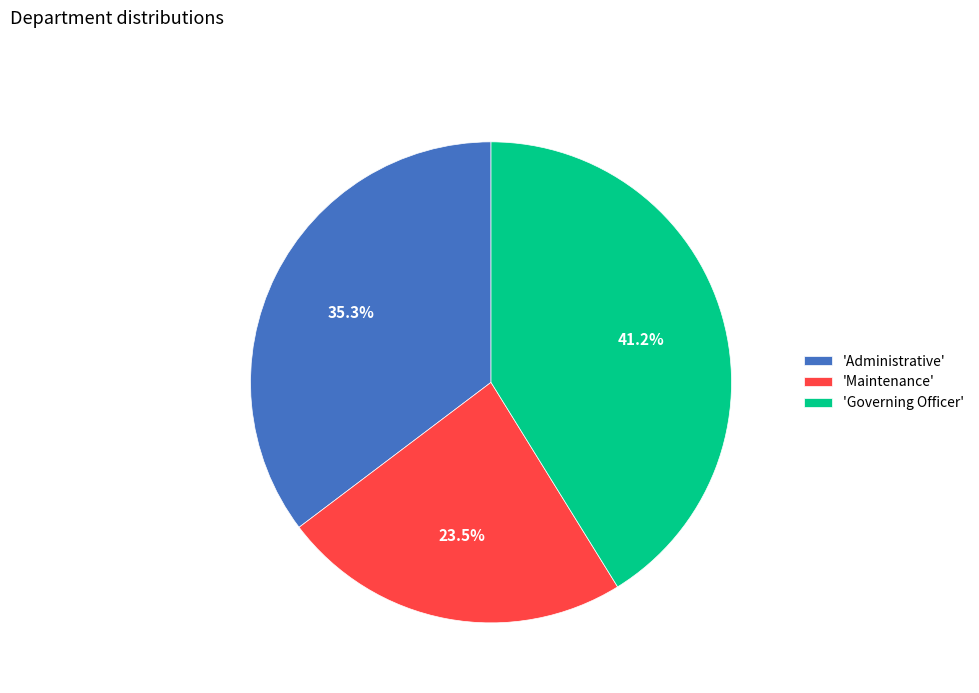

How many segments does this pie chart have?

3